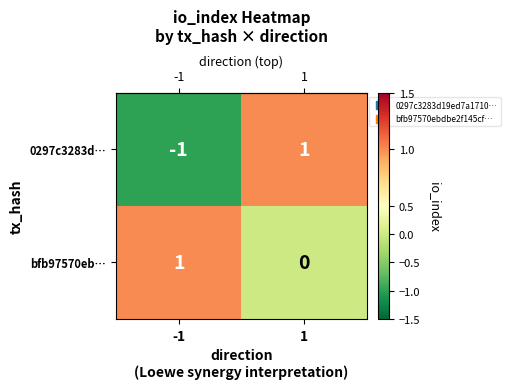

How many data points in bfb97570eb… are less than 1?

1